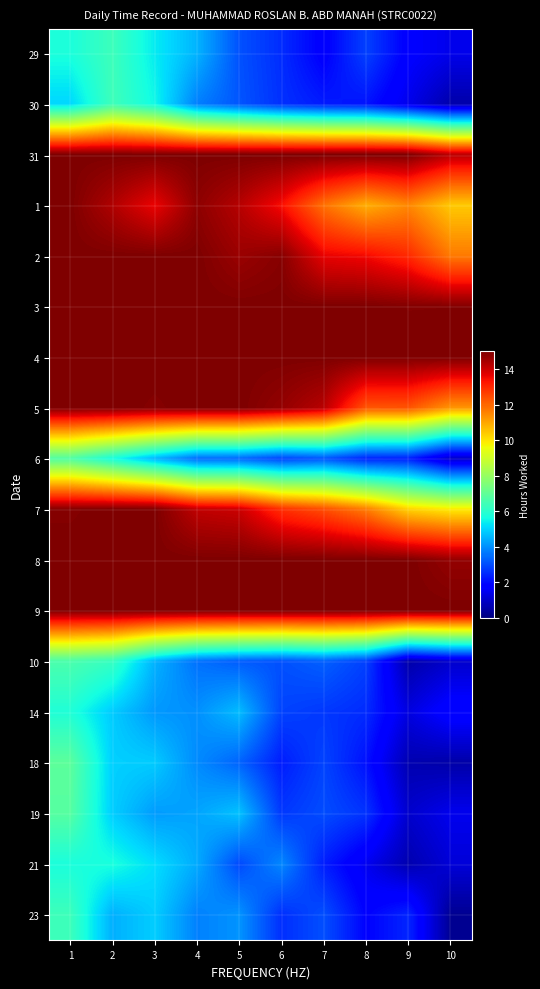

Rank the series by their maximum value, from highest to lowest.

31, 1, 2, 3, 4, 5, 7, 8, 9, 18, 19, 6, 10, 30, 23, 29, 14, 21